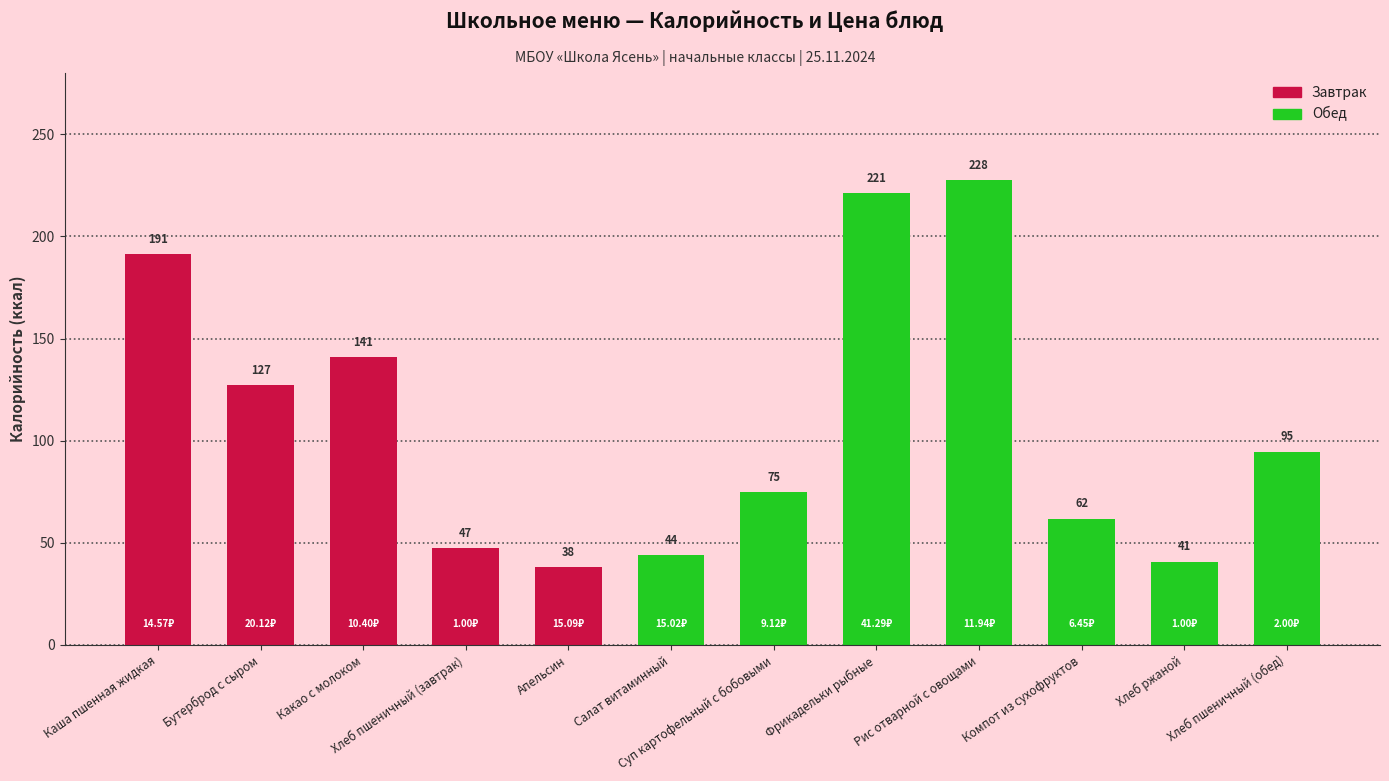

True or false: the data shows 60.1 at Хлеб ржаной.

False